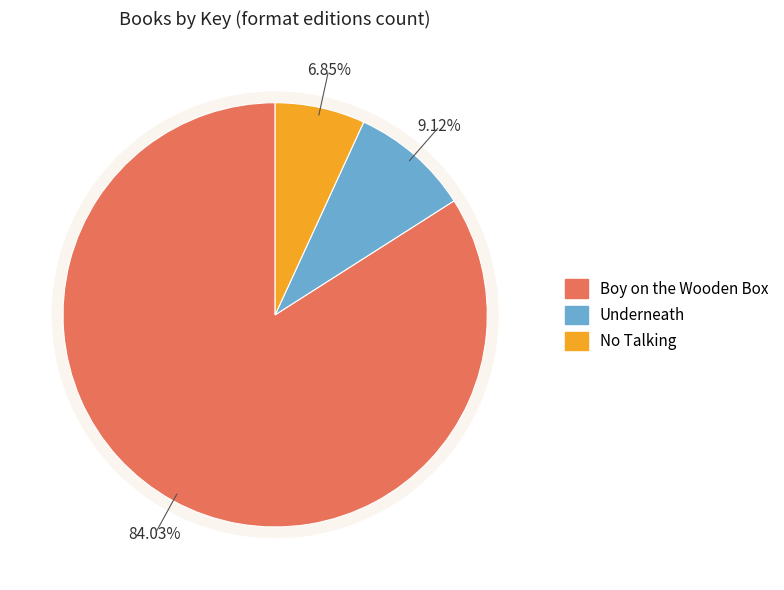

What is the ratio of the value at Underneath to the value at No Talking?

1.3